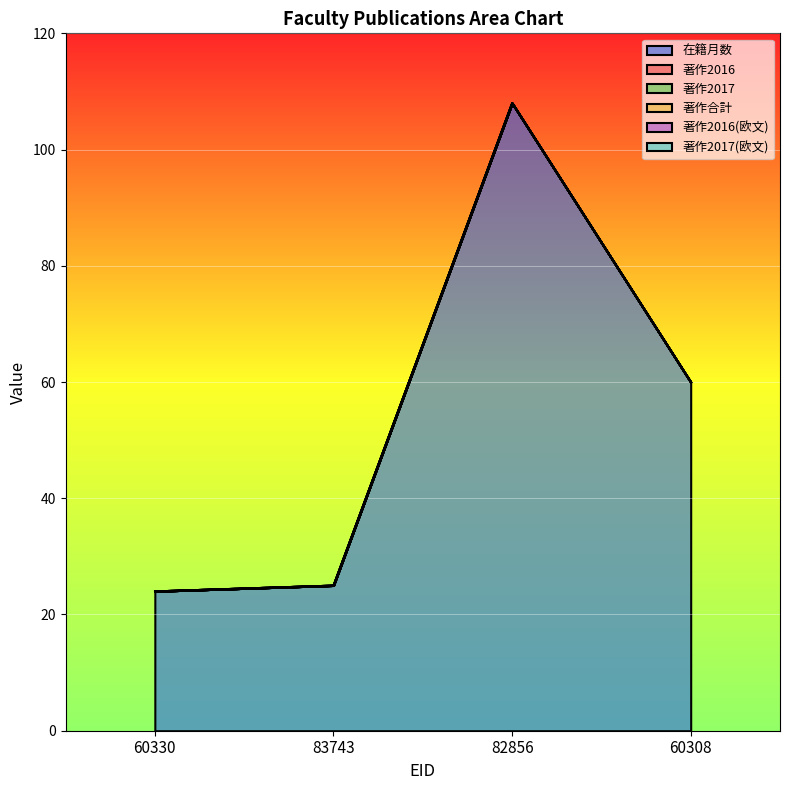

True or false: 在籍月数 and 著作合計 intersect in this chart.

False